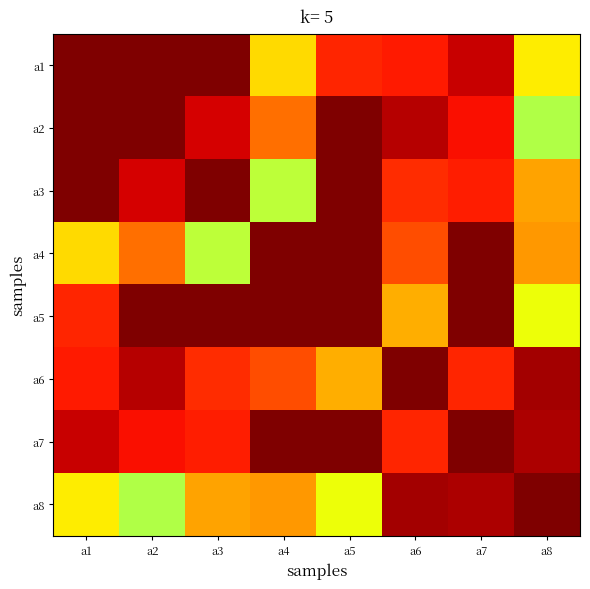

Which has a higher value, a6 or a5?

a6